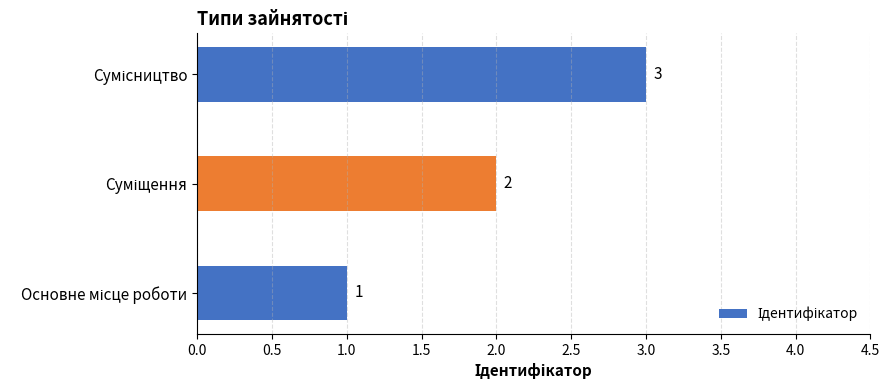

Does the chart contain any negative values?

No